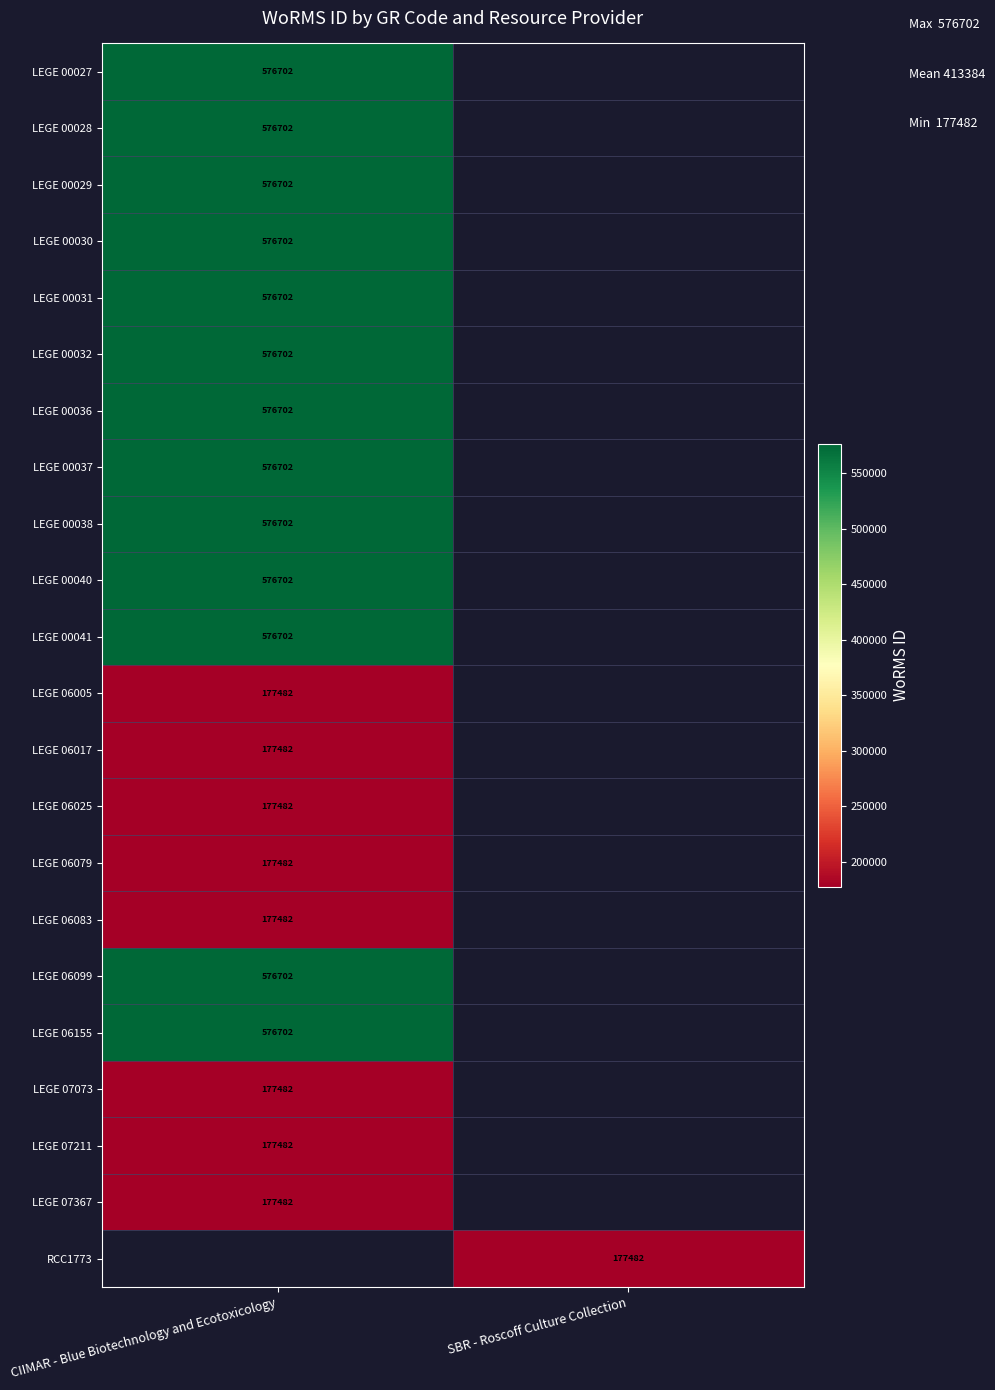

Is it true that LEGE 00038 equals 316181 at CIIMAR - Blue Biotechnology and Ecotoxicology?

False